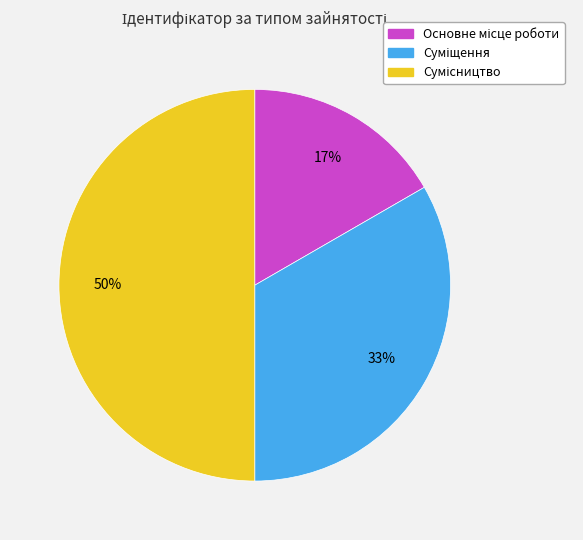

To the nearest percent, what is the average slice percentage?

33%